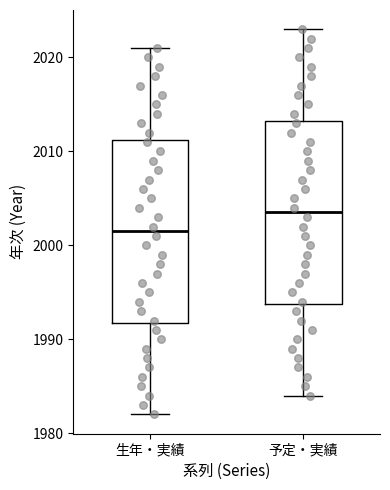

Which box has the lowest median line?

生年・実績